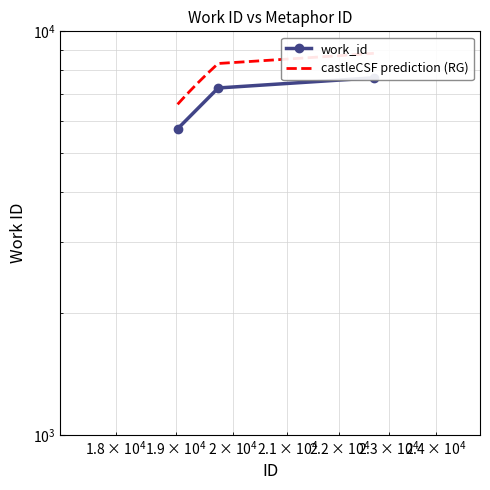

How many values are below 7238?

1